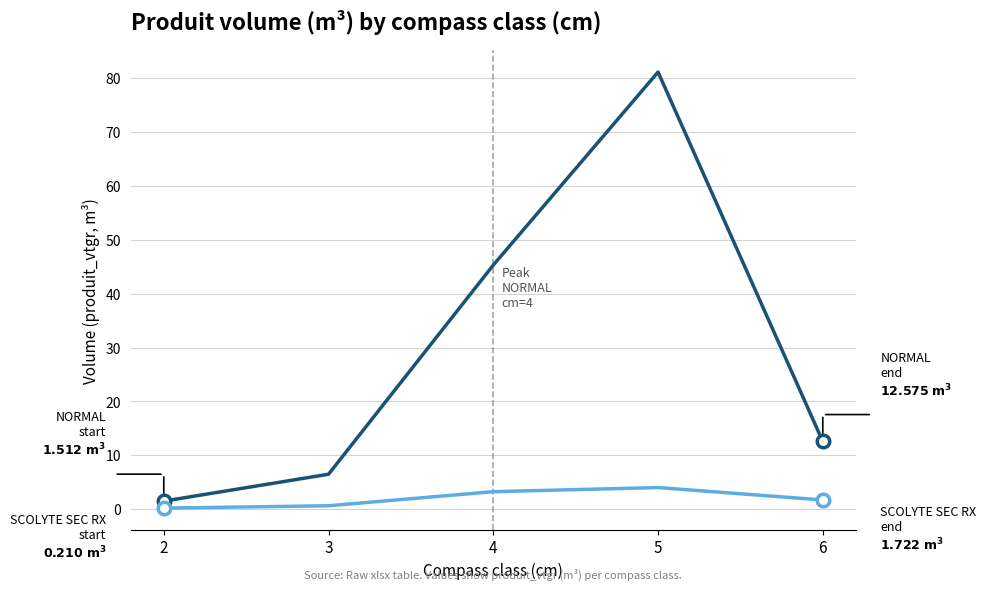

What is the difference between the highest and lowest values at 5?

77.1